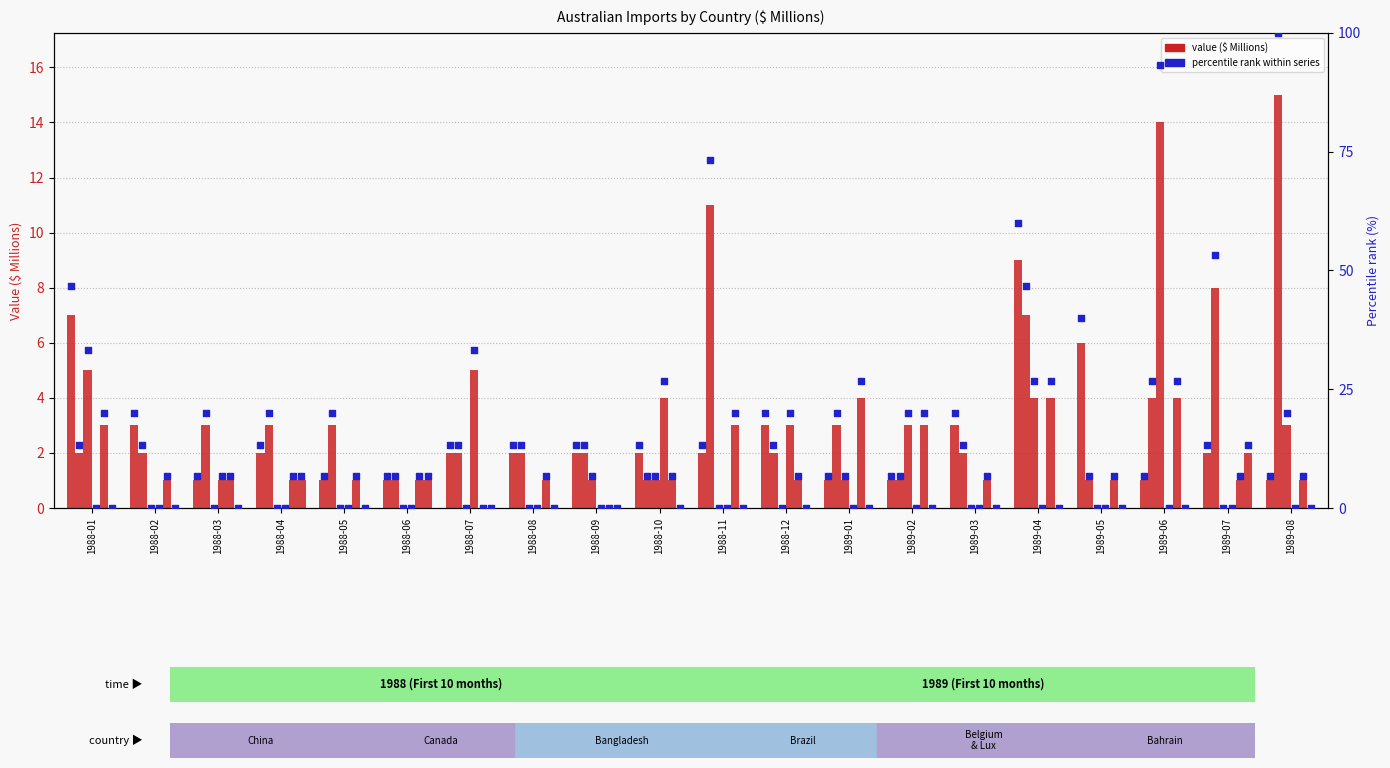

At which category is the sum across all series the highest?

1989-08